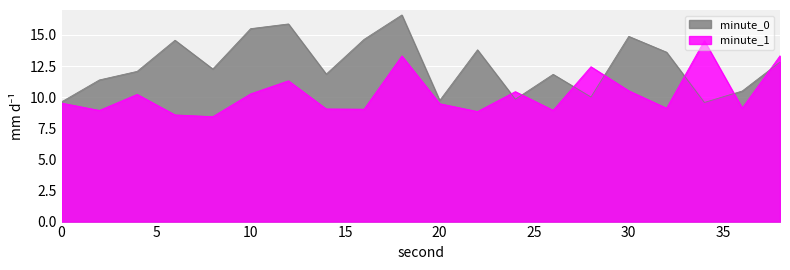

What is the sum of all minute_0 values?

250.9